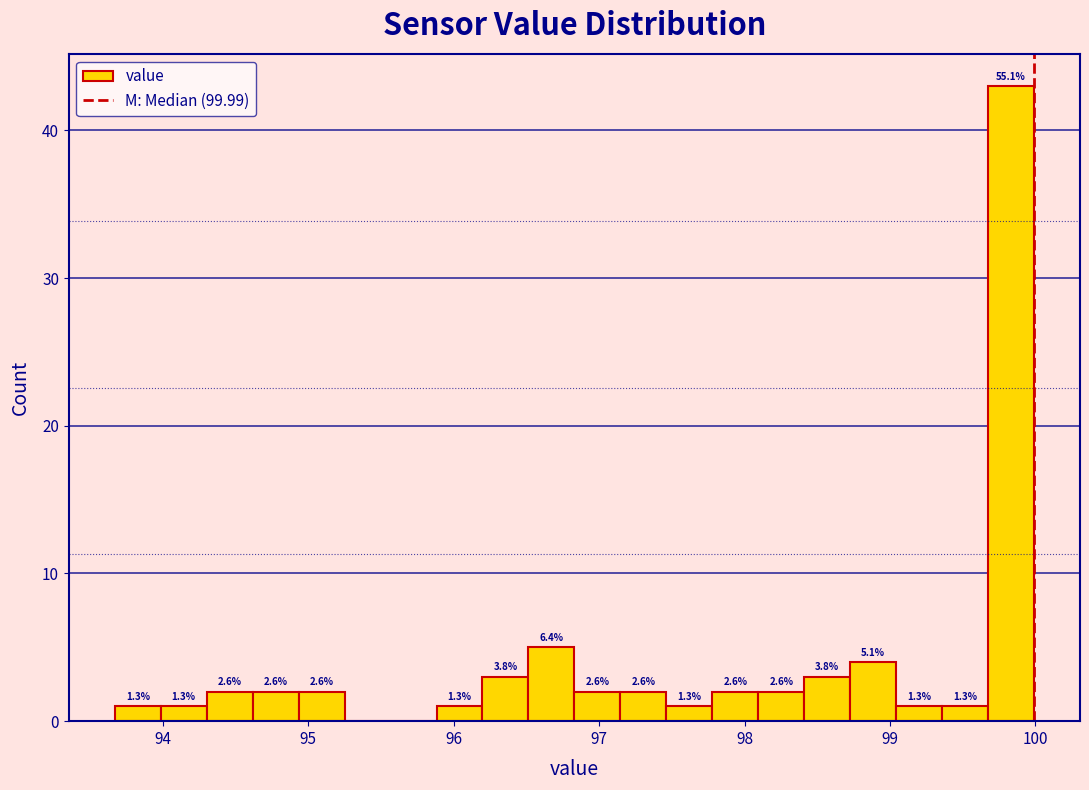

Around what value on the x-axis is the tallest bar? Give the approximate position of its centre, as read against the axis.

99.8